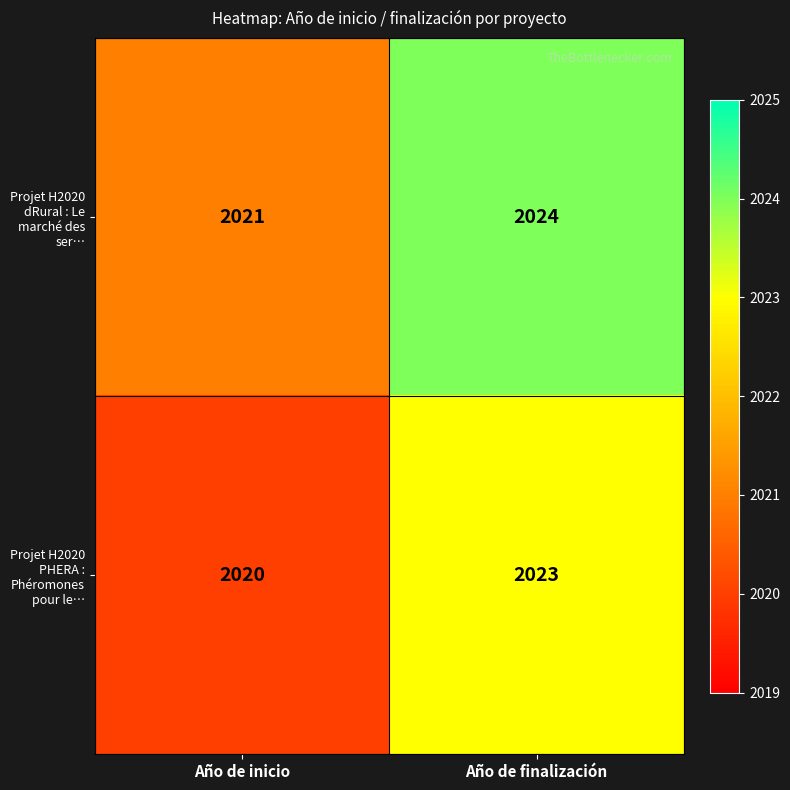

What is the difference between the maximum and minimum values in the Projet H2020 dRural : Le marché des ser… series?

3